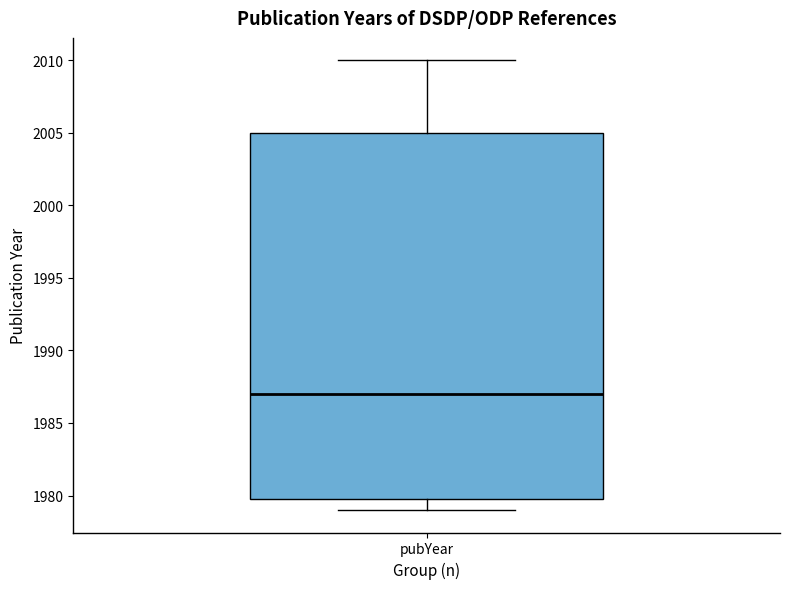

Transcribe this box plot: give where the median line is, the range the box spans, and where the two whiskers end, as read against the y-axis. The values are not printed on the chart, so give them approximately, as read against the axis.

median 1987, box 1980 to 2005, whiskers 1979 to 2010